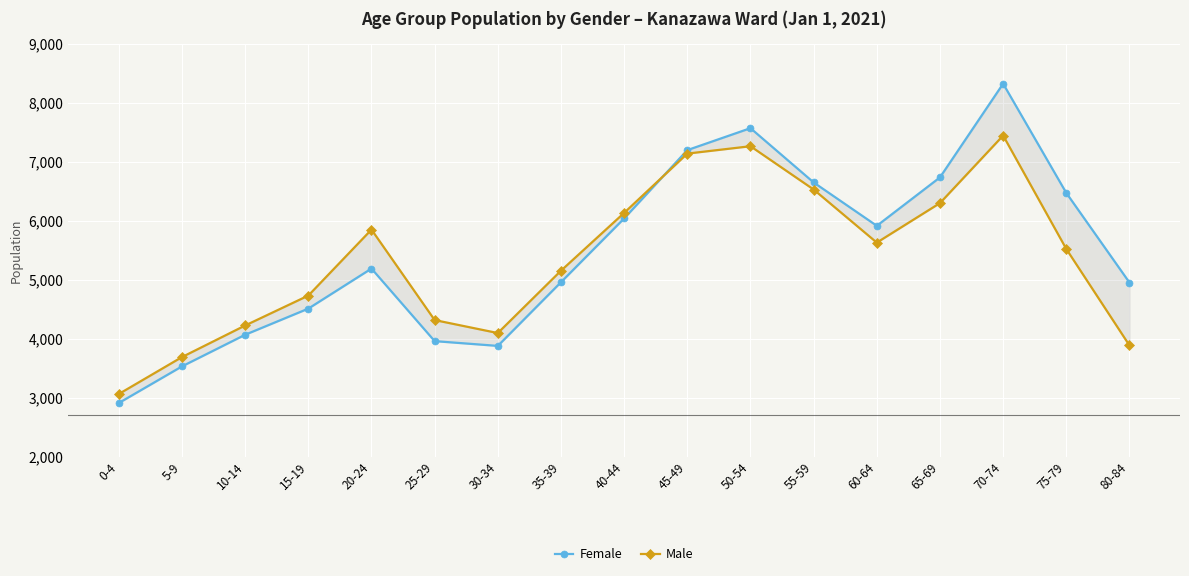

Count the number of data series in this chart.

2